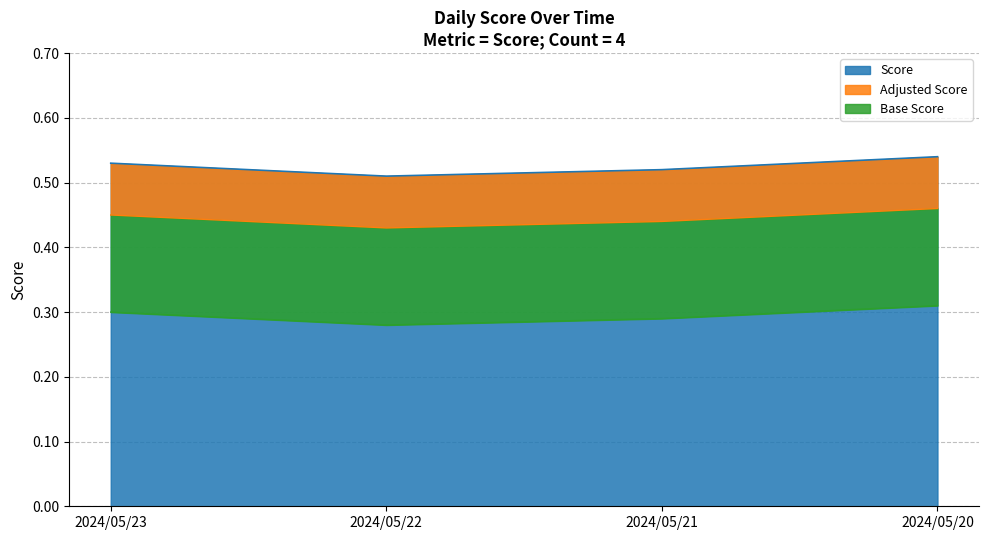

Rank the categories by value from highest to lowest.

2024/05/20, 2024/05/23, 2024/05/21, 2024/05/22